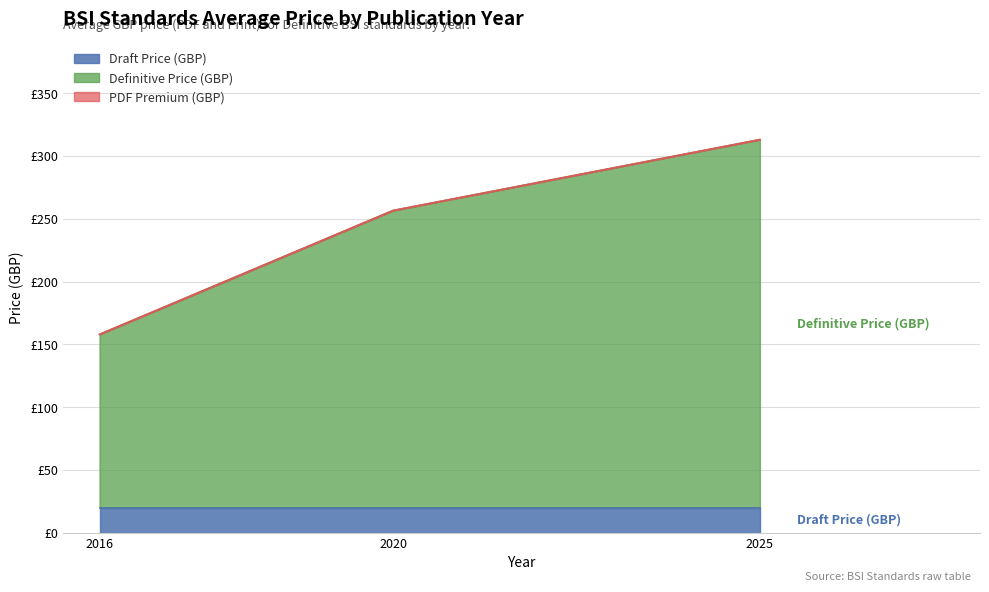

Does the chart have visible grid lines?

Yes